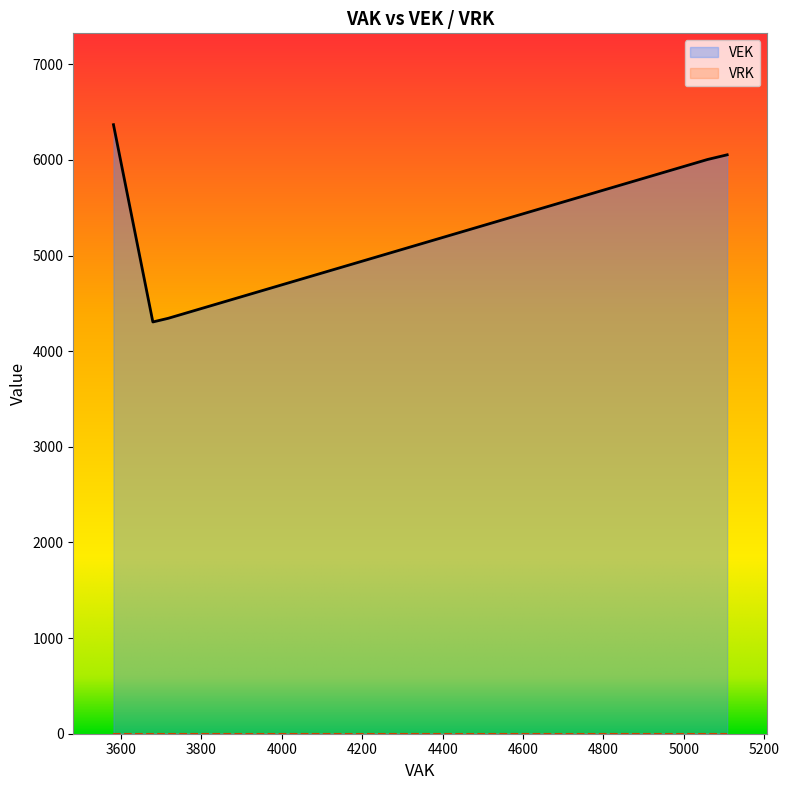

What is the lowest value of the VEK series?

4306